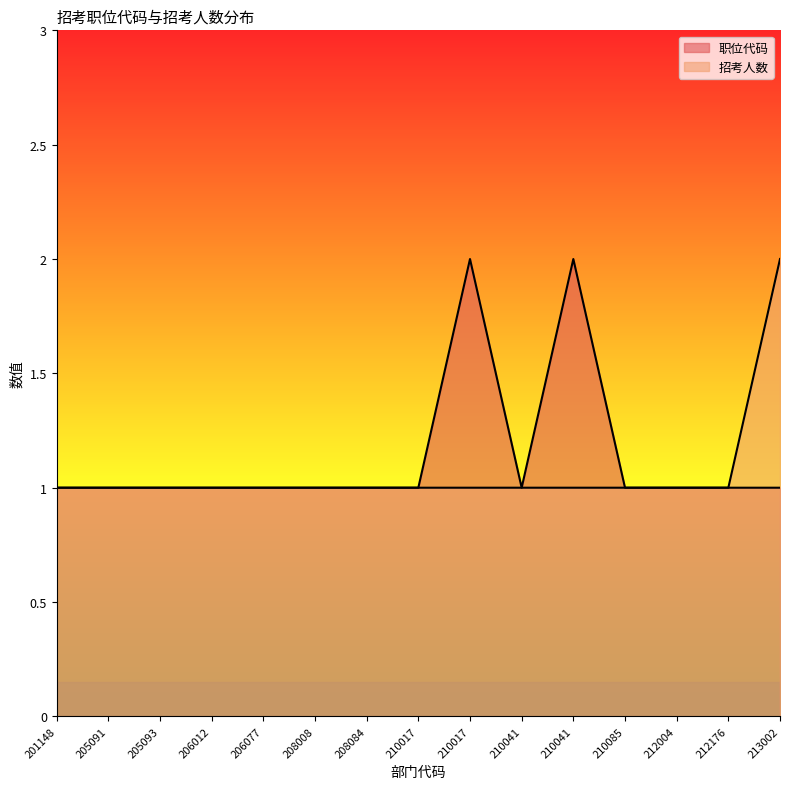

How many lines are shown in the chart?

2